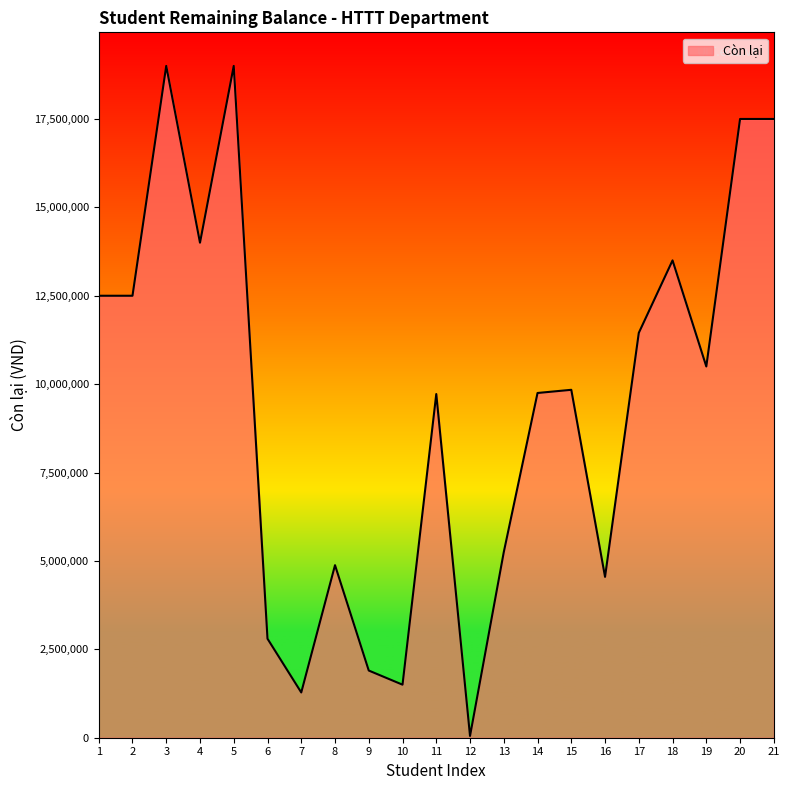

Approximately how many times larger is the value at 1 compared to 6?

4.5